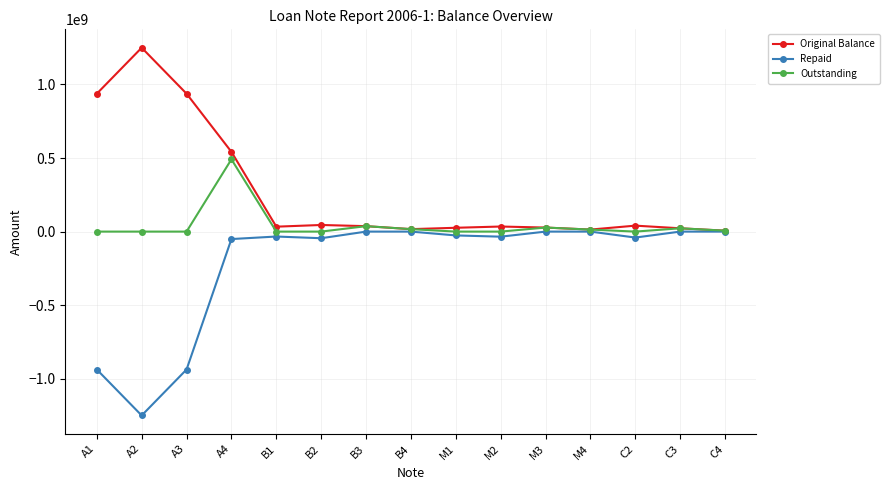

At which category does Original Balance reach its first local peak?

A2